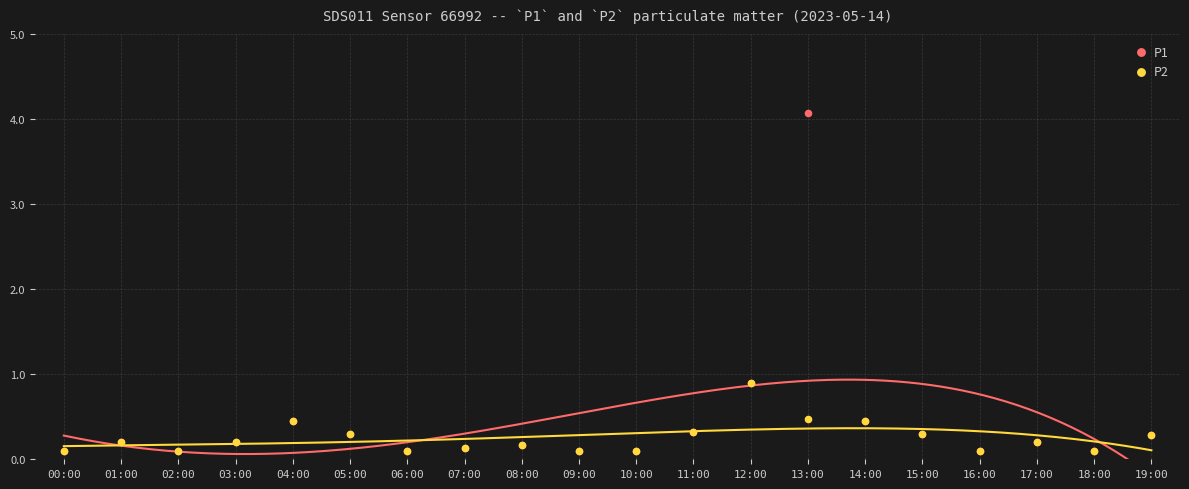

Which series has the widest spread of Y values?

P1